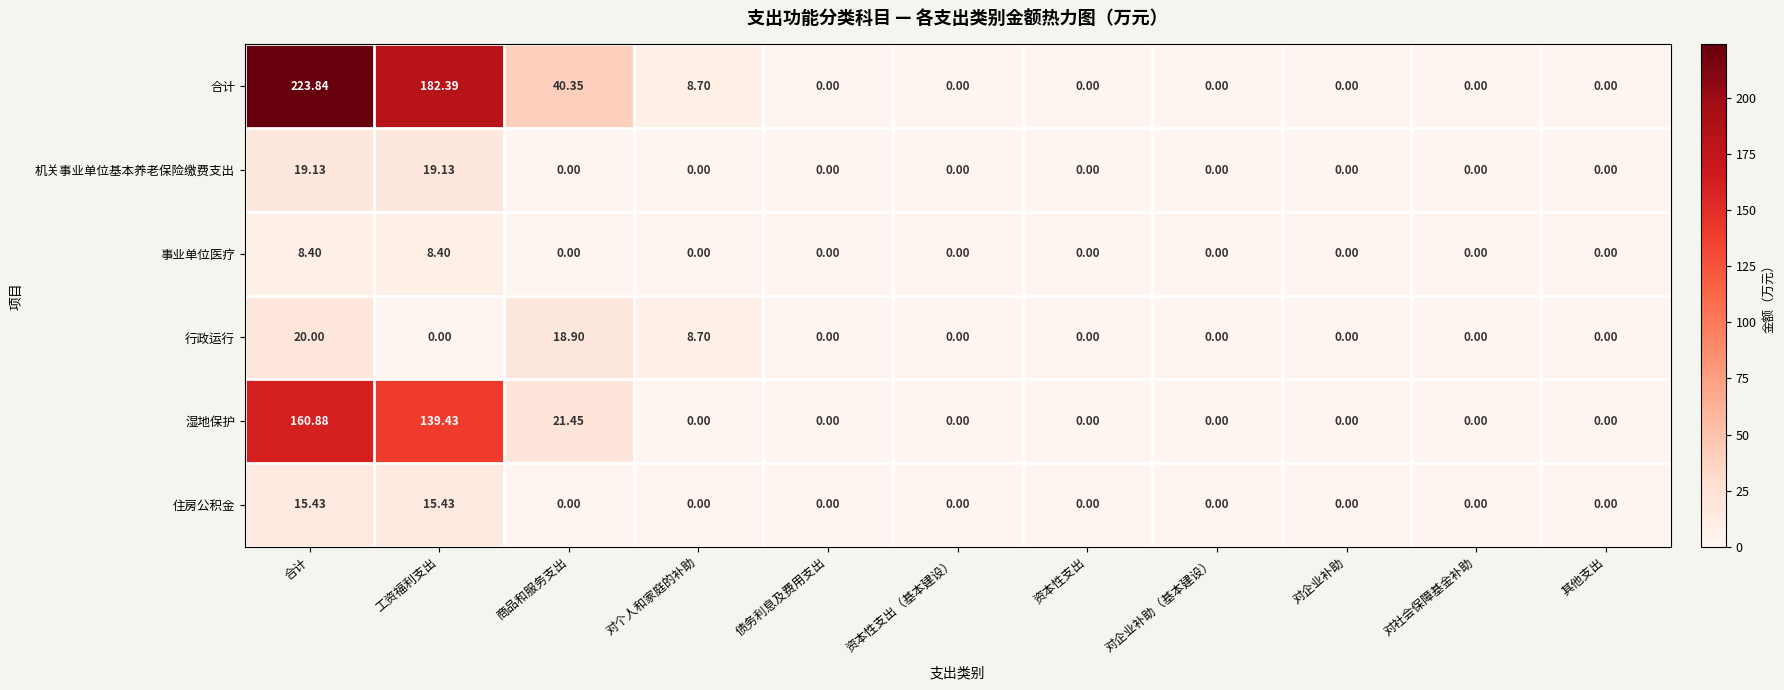

At which category is the sum across all series the highest?

合计